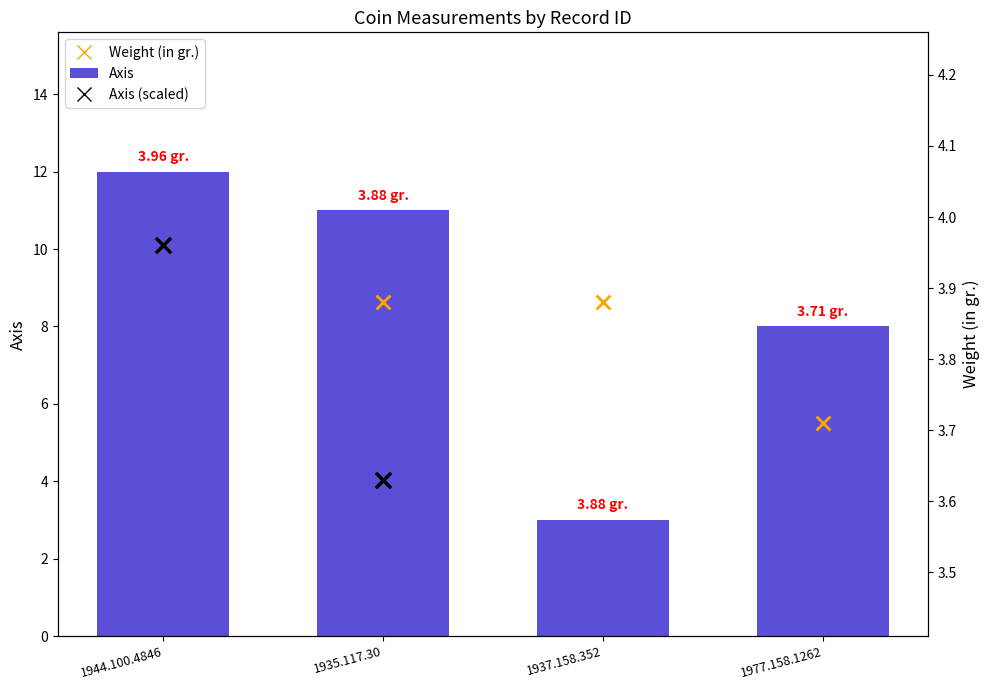

What is the total value across all series at 1944.100.4846?

19.9